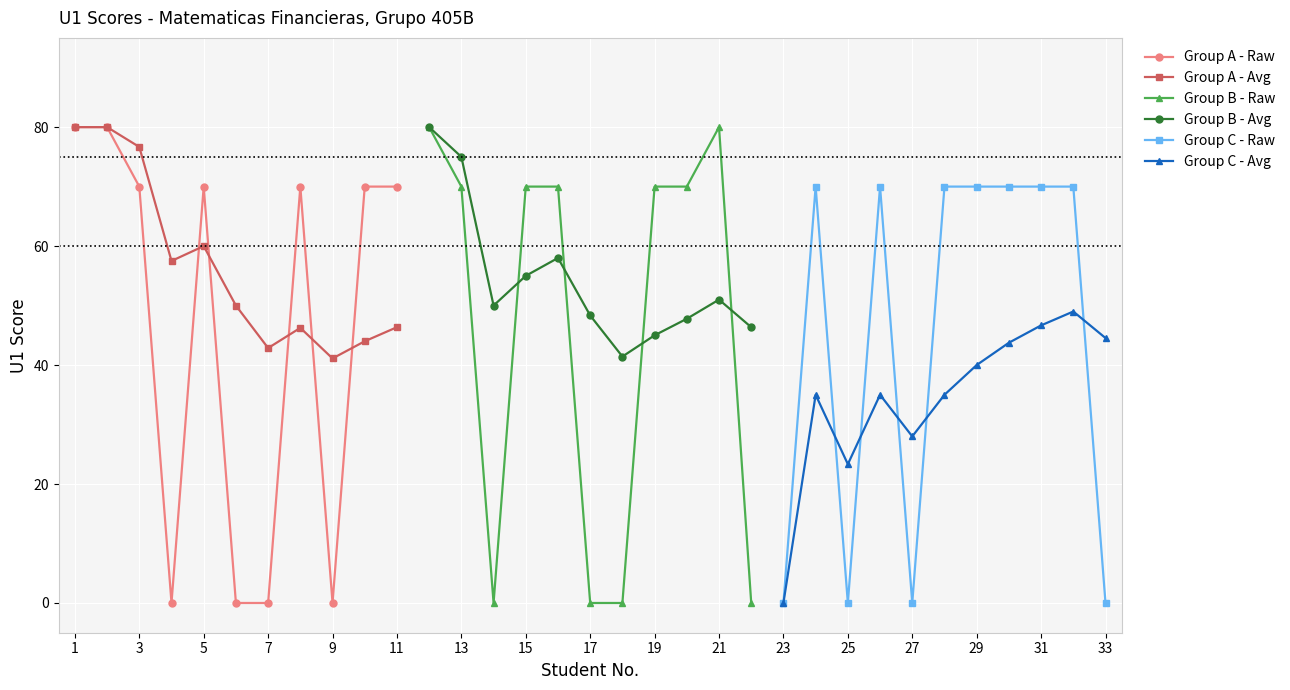

The Group A - Raw series shows 70.0 at 5. True or false?

True